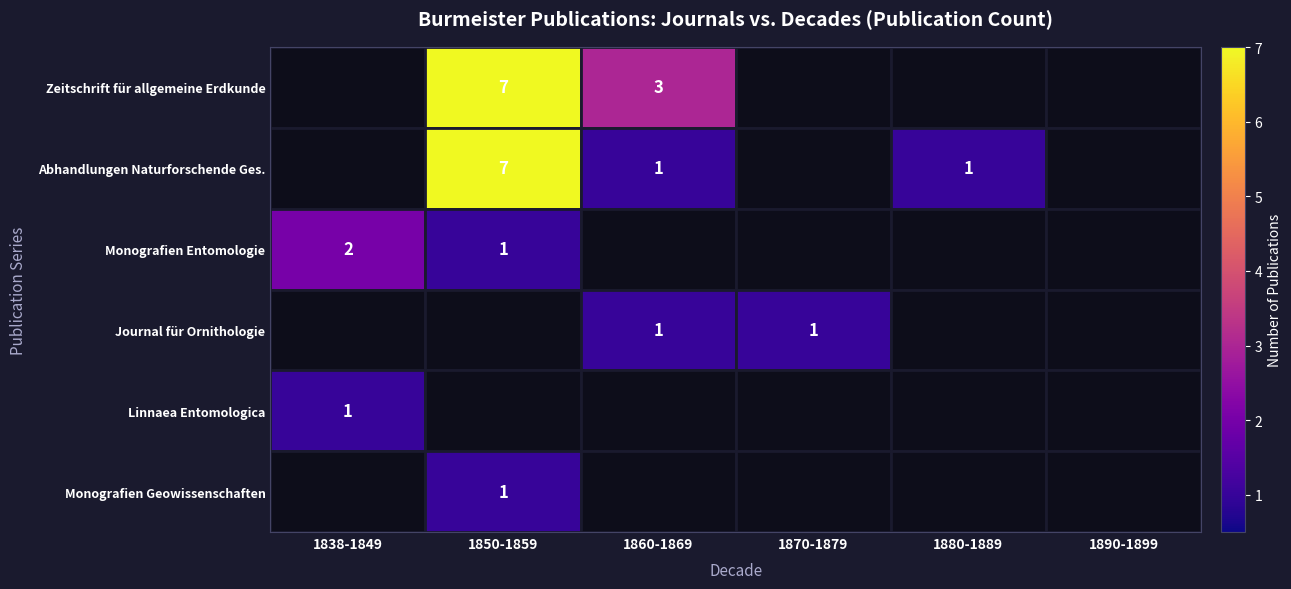

The value of Zeitschrift für allgemeine Erdkunde at 1860-1869 is 3. True or false?

True